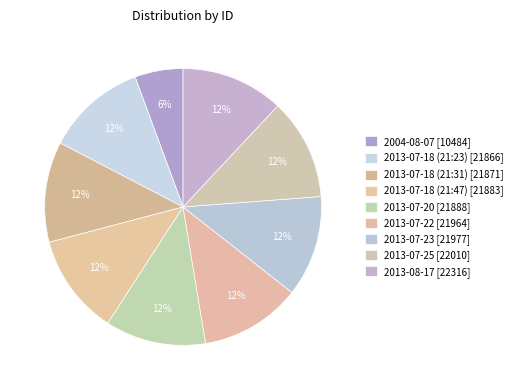

What is the smallest slice in the pie chart?

2004-08-07